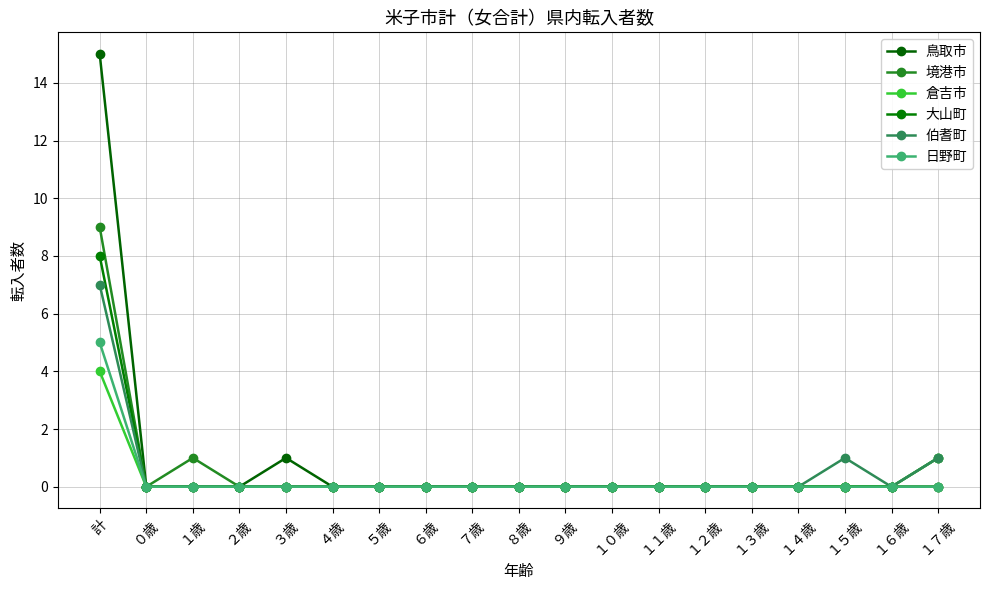

What is the label of the 12th point from the right?

６歳